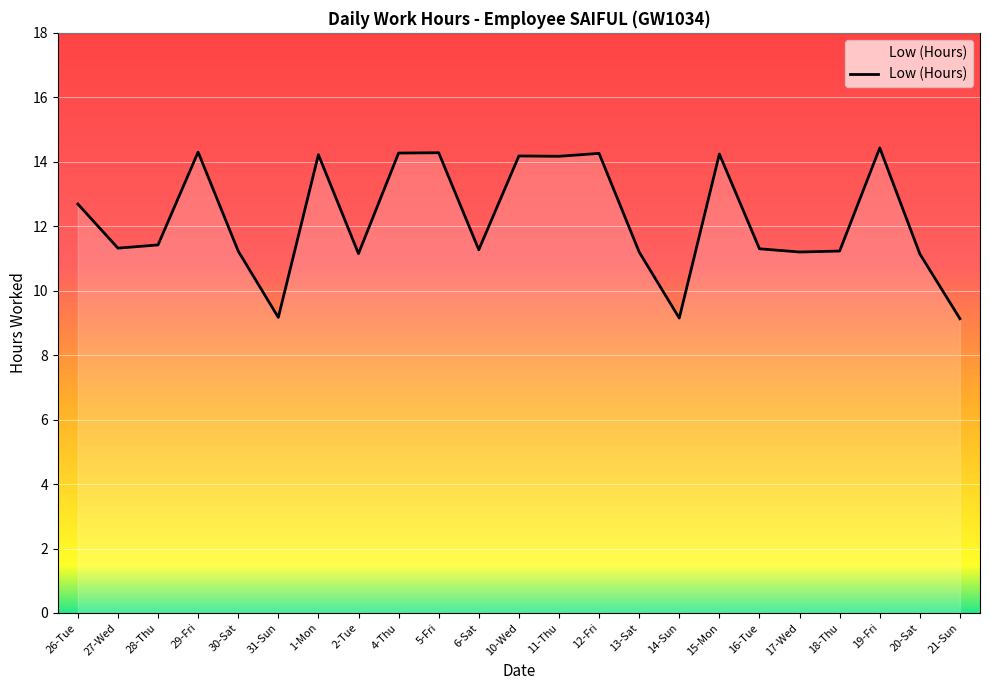

What is the difference between the maximum and minimum values?

5.3